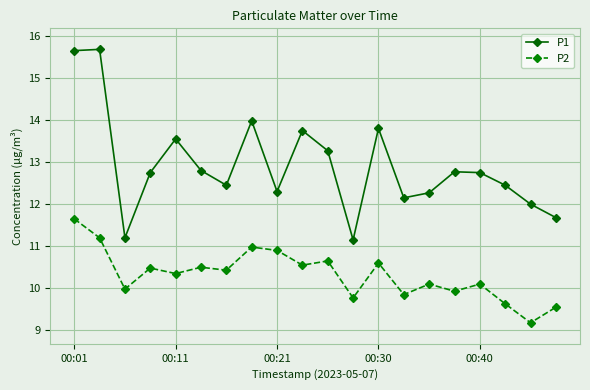

At how many categories does at least one series exceed 9?

20